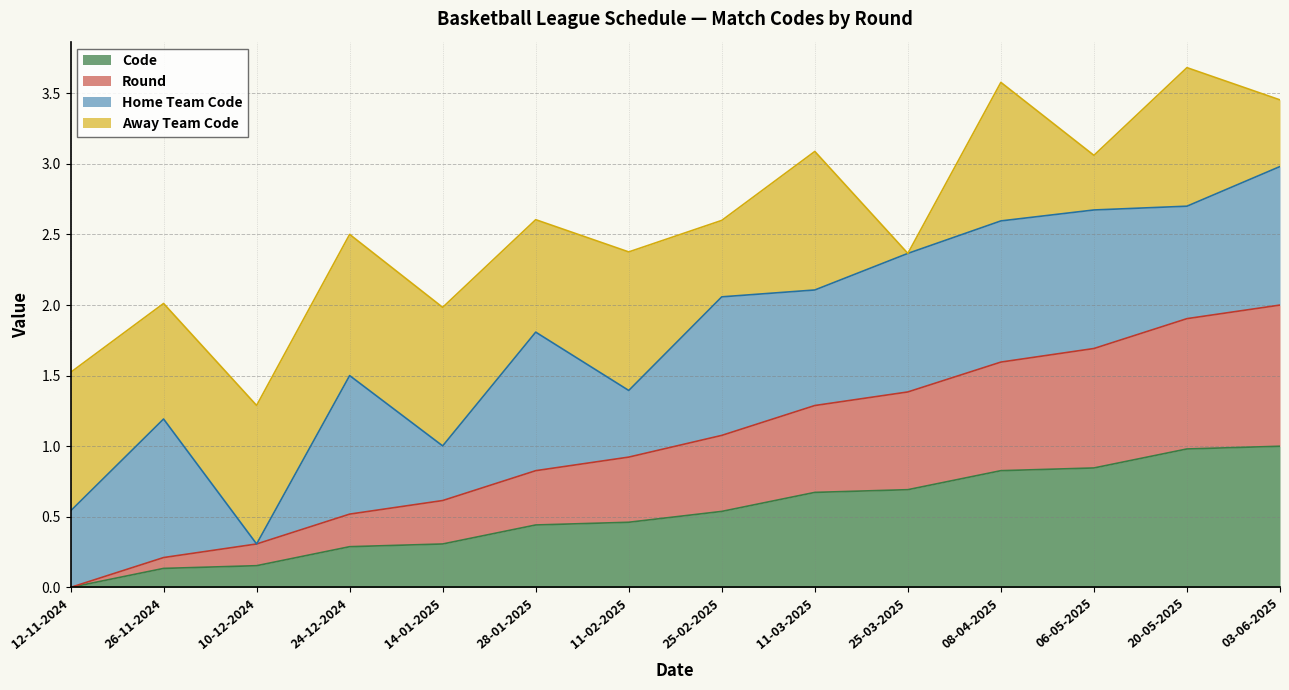

What are all the series names shown in the legend?

Code, Round, Home Team Code, Away Team Code